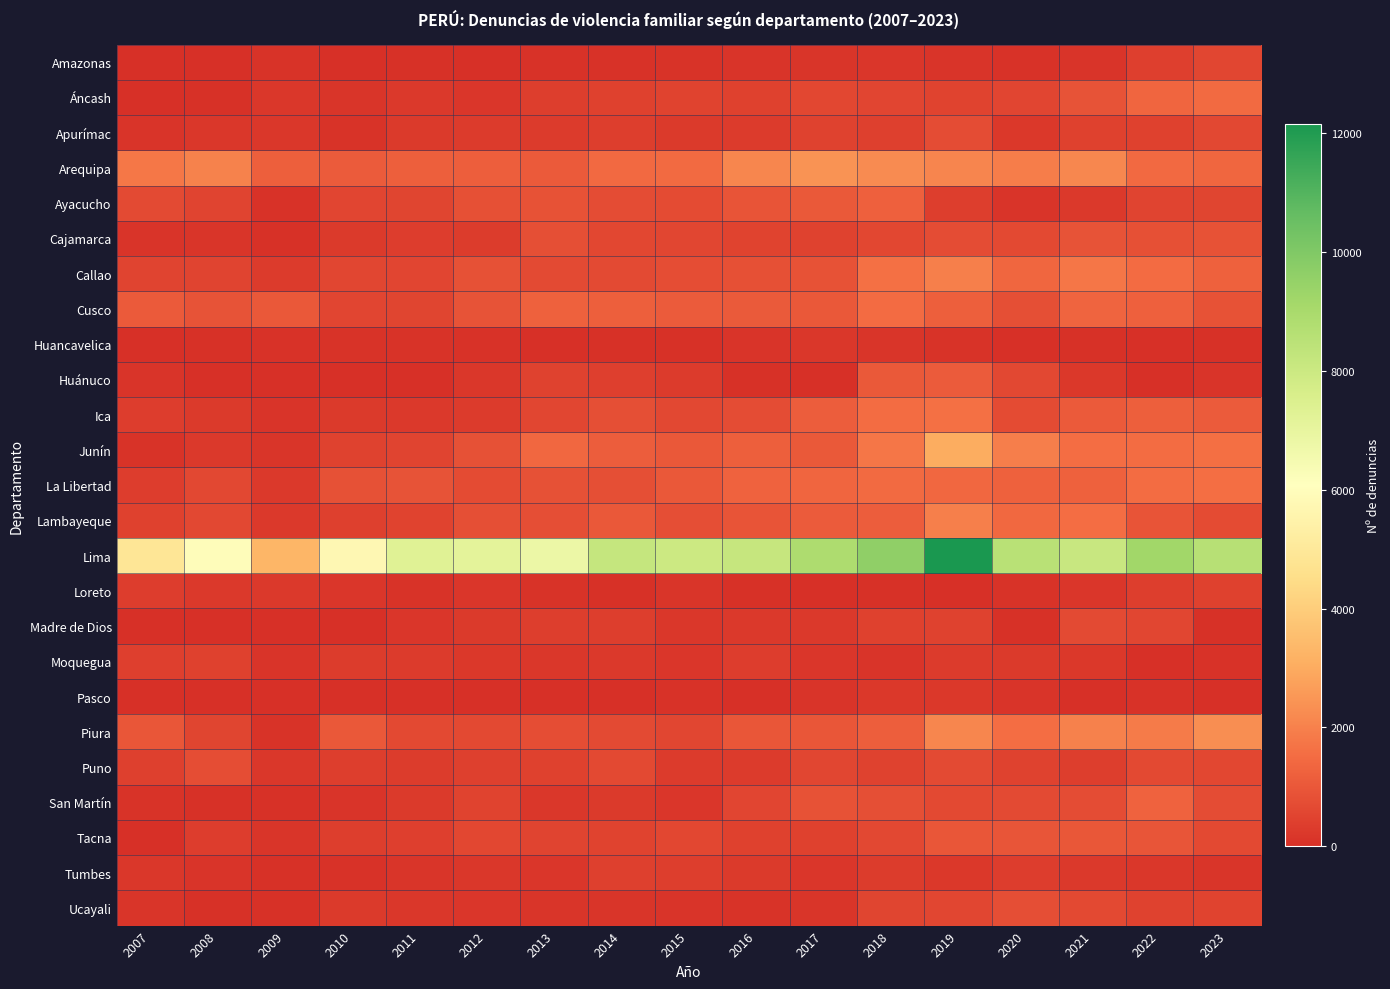

Reading left to right, what are all the values shown in this chart?

Amazonas: 2007=27	2008=37	2009=100	2010=2	2011=48	2012=36	2013=94	2014=75	2015=114	2016=130	2017=151	2018=172	2019=142	2020=74	2021=138	2022=385	2023=574
Áncash: 2007=42	2008=70	2009=197	2010=159	2011=247	2012=177	2013=361	2014=451	2015=480	2016=431	2017=598	2018=553	2019=492	2020=558	2021=880	2022=1330	2023=1460
Apurímac: 2007=141	2008=204	2009=206	2010=106	2011=273	2012=295	2013=303	2014=378	2015=280	2016=299	2017=463	2018=425	2019=728	2020=214	2021=444	2022=439	2023=618
Arequipa: 2007=1770	2008=2018	2009=1202	2010=1106	2011=1188	2012=1180	2013=1091	2014=1428	2015=1467	2016=2120	2017=2441	2018=2240	2019=2102	2020=1912	2021=2137	2022=1430	2023=1357
Ayacucho: 2007=665	2008=505	2009=86	2010=551	2011=543	2012=812	2013=860	2014=713	2015=699	2016=917	2017=1030	2018=1234	2019=365	2020=138	2021=257	2022=508	2023=536
Cajamarca: 2007=136	2008=144	2009=61	2010=272	2011=333	2012=331	2013=806	2014=602	2015=575	2016=478	2017=473	2018=608	2019=723	2020=651	2021=888	2022=810	2023=857
Callao: 2007=518	2008=512	2009=289	2010=571	2011=555	2012=831	2013=674	2014=684	2015=755	2016=824	2017=862	2018=1609	2019=1954	2020=1364	2021=1733	2022=1476	2023=1245
Cusco: 2007=1078	2008=891	2009=1020	2010=558	2011=533	2012=902	2013=1252	2014=1190	2015=1111	2016=1056	2017=1008	2018=1476	2019=1191	2020=788	2021=1317	2022=1227	2023=859
Huancavelica: 2007=0	2008=50	2009=84	2010=103	2011=110	2012=90	2013=29	2014=68	2015=65	2016=123	2017=196	2018=157	2019=112	2020=33	2021=52	2022=37	2023=62
Huánuco: 2007=121	2008=0	2009=5	2010=4	2011=15	2012=191	2013=467	2014=395	2015=287	2016=50	2017=45	2018=1035	2019=1096	2020=632	2021=237	2022=37	2023=140
Ica: 2007=355	2008=264	2009=134	2010=274	2011=239	2012=301	2013=575	2014=807	2015=622	2016=735	2017=1158	2018=1513	2019=1601	2020=694	2021=1083	2022=1197	2023=1092
Junín: 2007=114	2008=243	2009=154	2010=466	2011=505	2012=854	2013=1395	2014=1156	2015=1018	2016=1201	2017=1040	2018=1748	2019=3025	2020=1943	2021=1524	2022=1518	2023=1582
La Libertad: 2007=354	2008=632	2009=261	2010=850	2011=885	2012=689	2013=845	2014=800	2015=1019	2016=1268	2017=1353	2018=1454	2019=1390	2020=1251	2021=1237	2022=1514	2023=1543
Lambayeque: 2007=430	2008=623	2009=238	2010=408	2011=494	2012=806	2013=778	2014=1005	2015=766	2016=911	2017=1114	2018=1157	2019=1967	2020=1416	2021=1527	2022=915	2023=708
Lima: 2007=4906	2008=5939	2009=3284	2010=5739	2011=7300	2012=7145	2013=6798	2014=8181	2015=7961	2016=8163	2017=8865	2018=9623	2019=12154	2020=8541	2021=8086	2022=9209	2023=8592
Loreto: 2007=352	2008=243	2009=252	2010=178	2011=106	2012=183	2013=113	2014=58	2015=164	2016=65	2017=22	2018=59	2019=42	2020=106	2021=171	2022=377	2023=434
Madre de Dios: 2007=34	2008=22	2009=36	2010=2	2011=177	2012=264	2013=362	2014=378	2015=199	2016=239	2017=256	2018=431	2019=459	2020=69	2021=686	2022=581	2023=61
Moquegua: 2007=382	2008=447	2009=128	2010=325	2011=302	2012=225	2013=202	2014=248	2015=188	2016=343	2017=182	2018=139	2019=294	2020=272	2021=228	2022=24	2023=73
Pasco: 2007=1	2008=0	2009=14	2010=1	2011=8	2012=35	2013=38	2014=31	2015=87	2016=31	2017=137	2018=228	2019=231	2020=132	2021=46	2022=72	2023=4
Piura: 2007=969	2008=524	2009=101	2010=1006	2011=644	2012=645	2013=736	2014=671	2015=589	2016=960	2017=962	2018=1169	2019=2130	2020=1534	2021=2007	2022=1858	2023=2307
Puno: 2007=410	2008=744	2009=199	2010=358	2011=325	2012=404	2013=437	2014=643	2015=307	2016=290	2017=581	2018=464	2019=683	2020=460	2021=379	2022=651	2023=601
San Martín: 2007=106	2008=52	2009=53	2010=127	2011=280	2012=475	2013=196	2014=265	2015=182	2016=559	2017=872	2018=784	2019=660	2020=666	2021=731	2022=1272	2023=725
Tacna: 2007=40	2008=334	2009=152	2010=367	2011=394	2012=615	2013=509	2014=496	2015=611	2016=450	2017=437	2018=636	2019=960	2020=937	2021=974	2022=939	2023=649
Tumbes: 2007=197	2008=128	2009=61	2010=85	2011=155	2012=208	2013=168	2014=418	2015=360	2016=284	2017=186	2018=310	2019=229	2020=356	2021=255	2022=203	2023=155
Ucayali: 2007=158	2008=49	2009=59	2010=279	2011=193	2012=177	2013=157	2014=144	2015=125	2016=110	2017=145	2018=531	2019=578	2020=778	2021=658	2022=464	2023=497